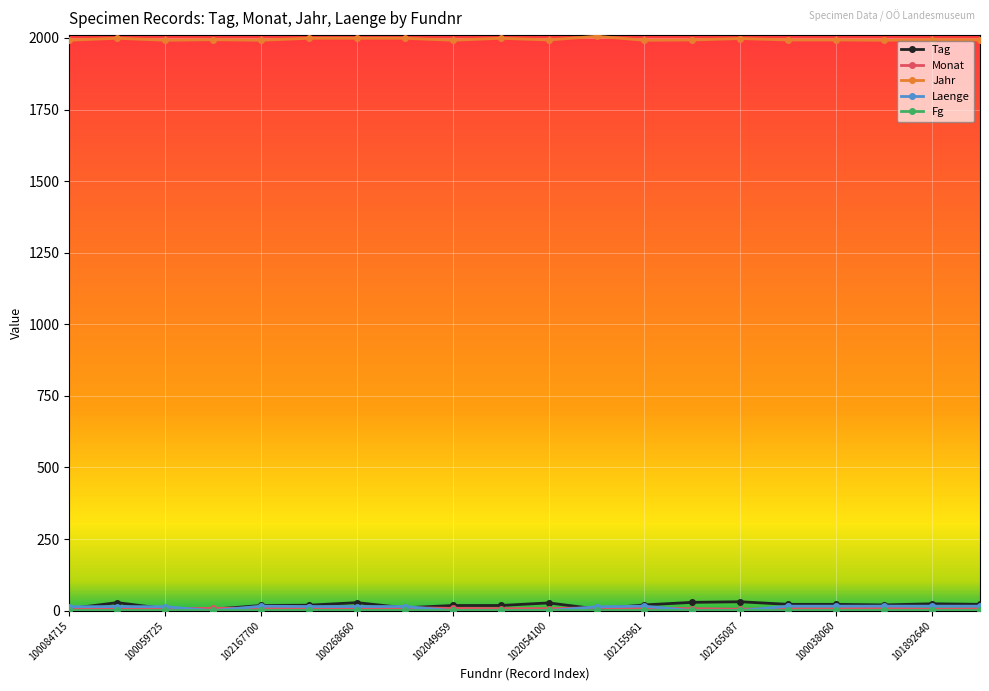

True or false: Jahr and Tag cross at least once.

False